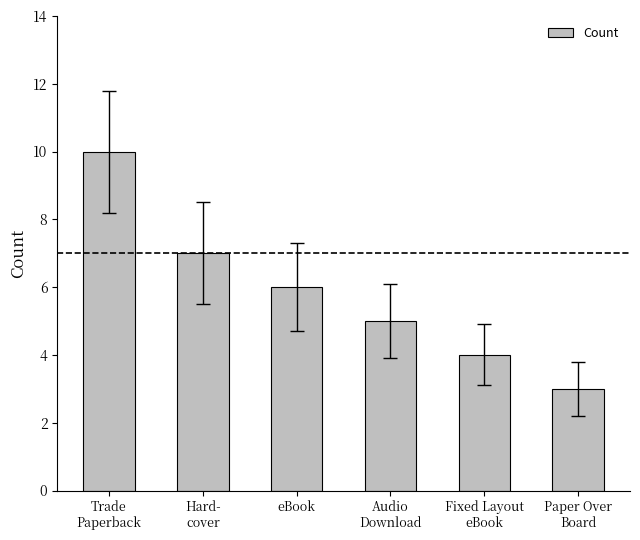

How many distinct data groups are displayed?

1